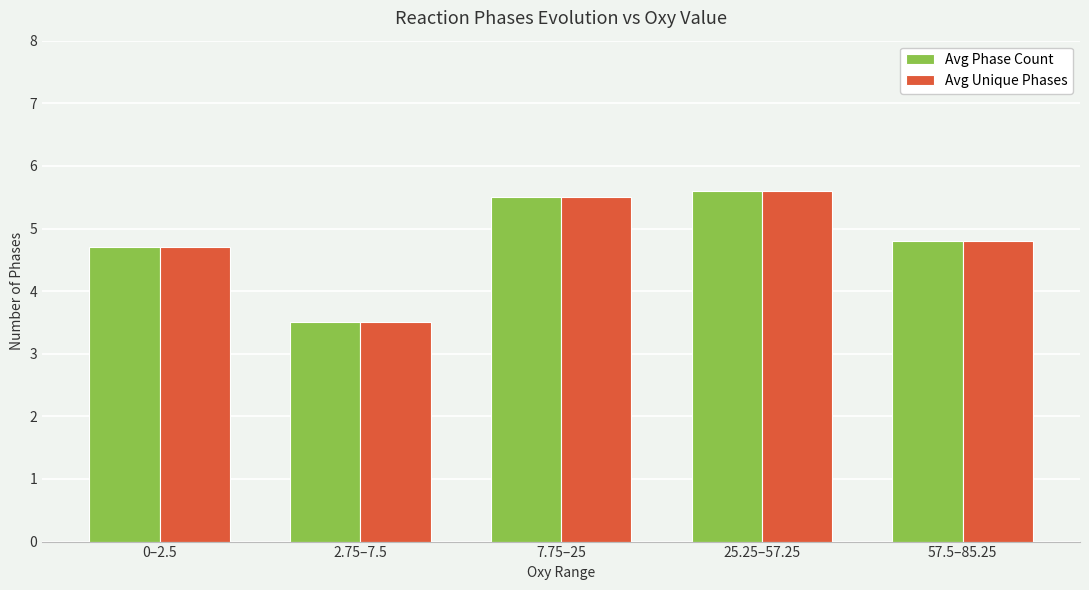

How many groups of bars are there?

5